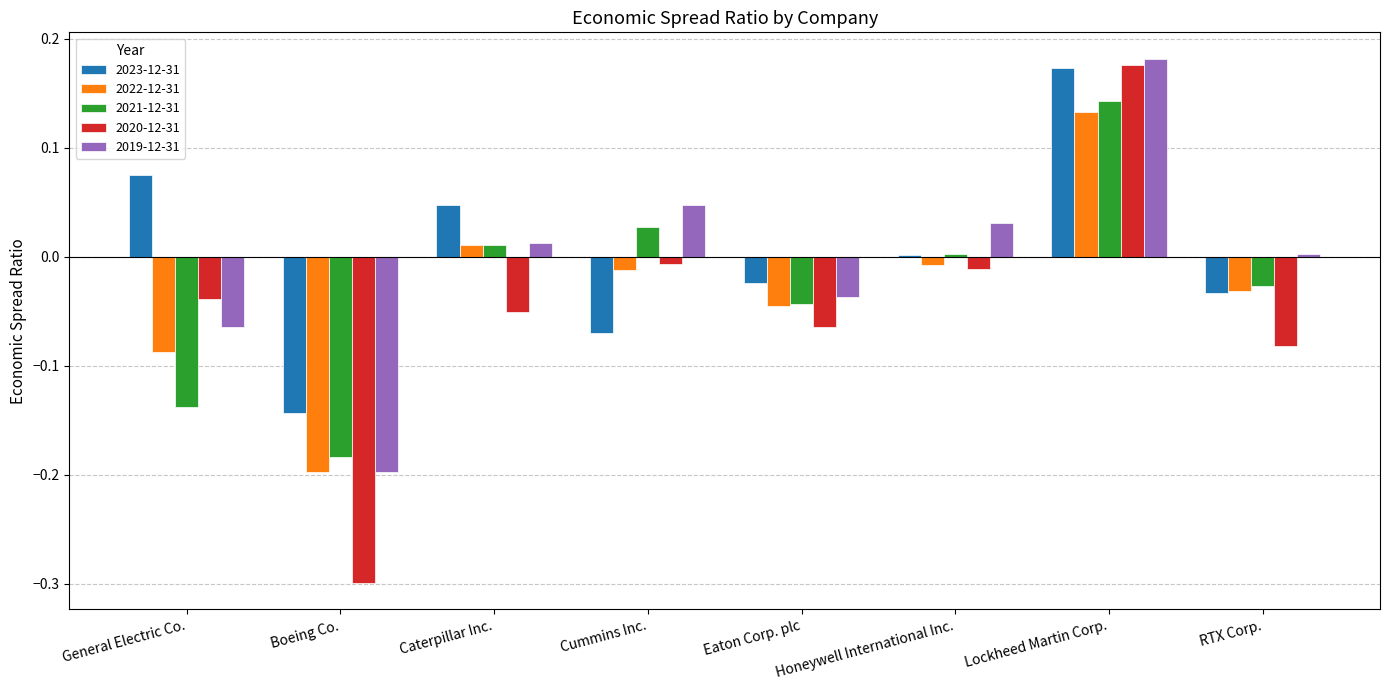

At which category is the sum across all series the highest?

Lockheed Martin Corp.